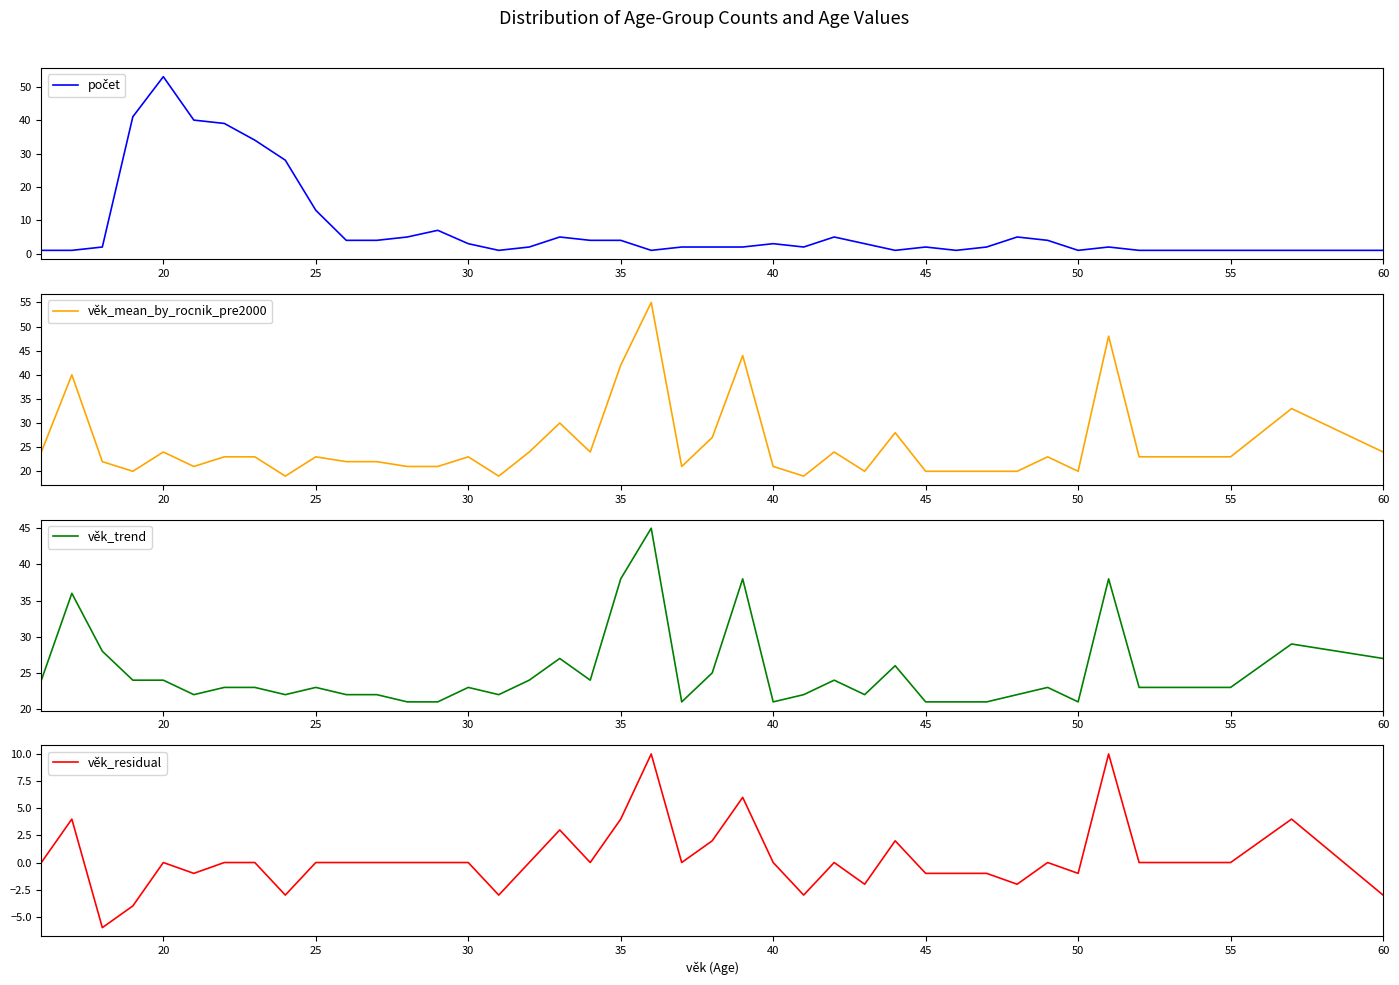

How many data points does each series have?

40